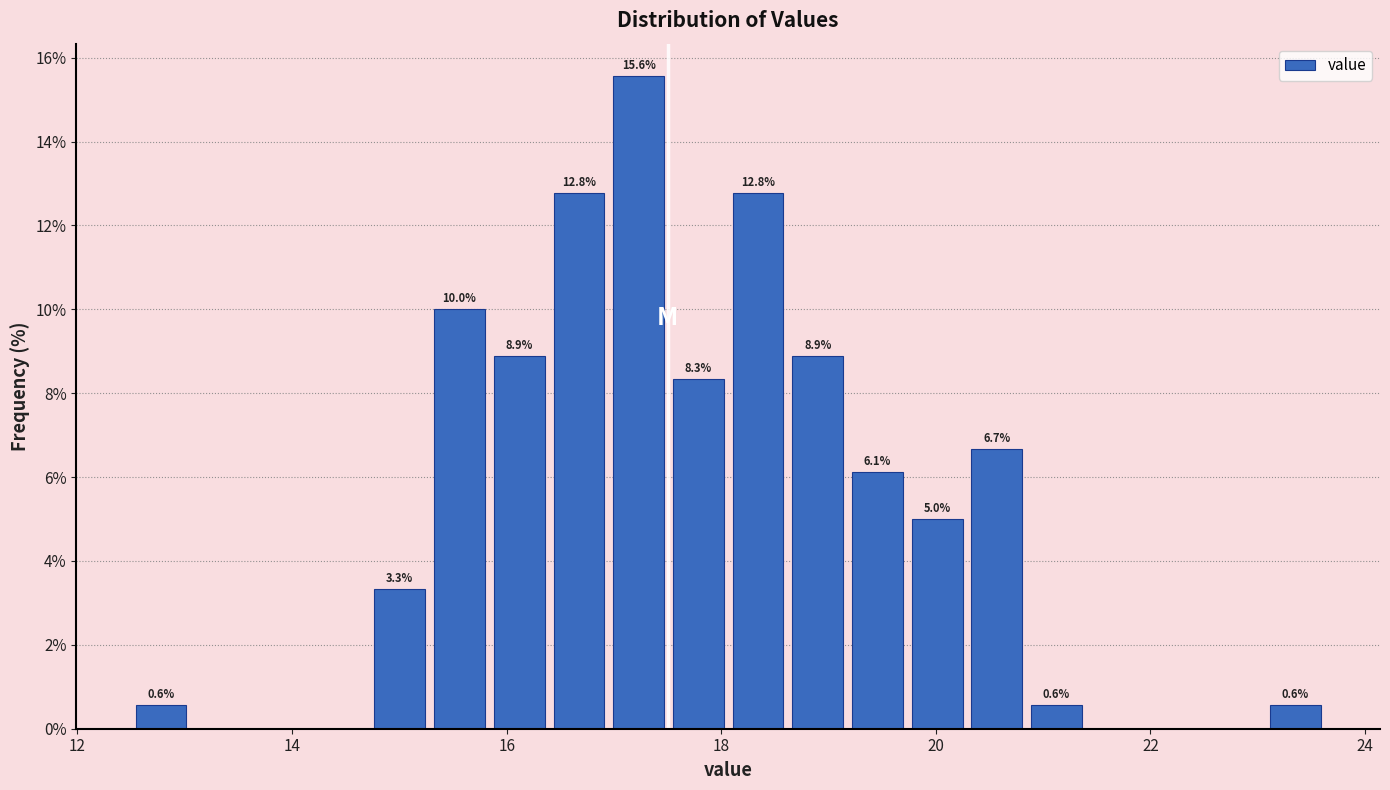

Around what value on the x-axis is the tallest bar? Give the approximate position of its centre, as read against the axis.

17.2